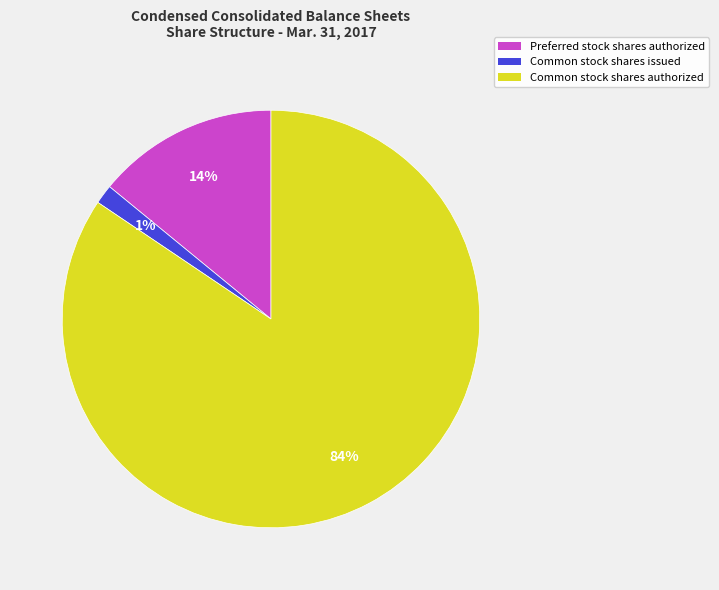

Which slice is the largest?

Common stock shares authorized